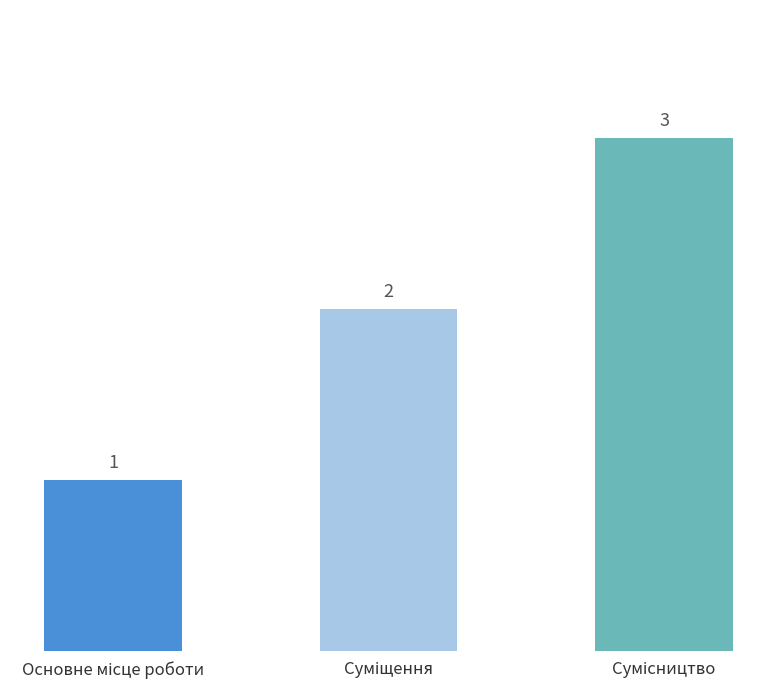

Reading right to left, extract all data points from this chart.

3	2	1